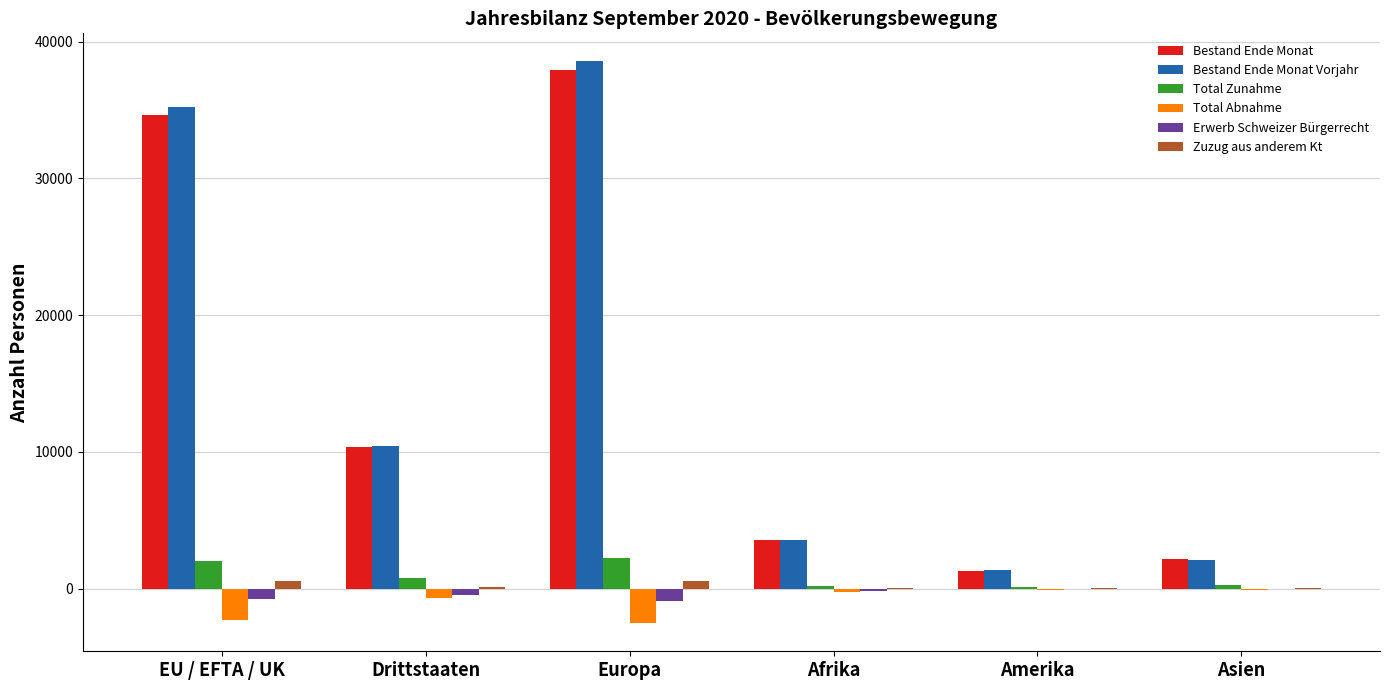

What is the difference between the Zuzug aus anderem Kt values at Asien and EU / EFTA / UK?

527